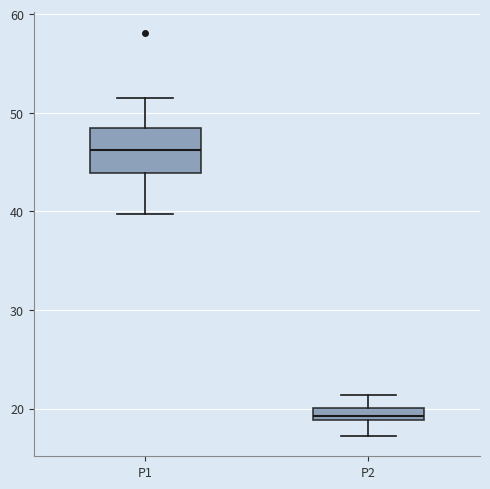

Which box is the tallest, from its lower edge to its upper edge?

P1